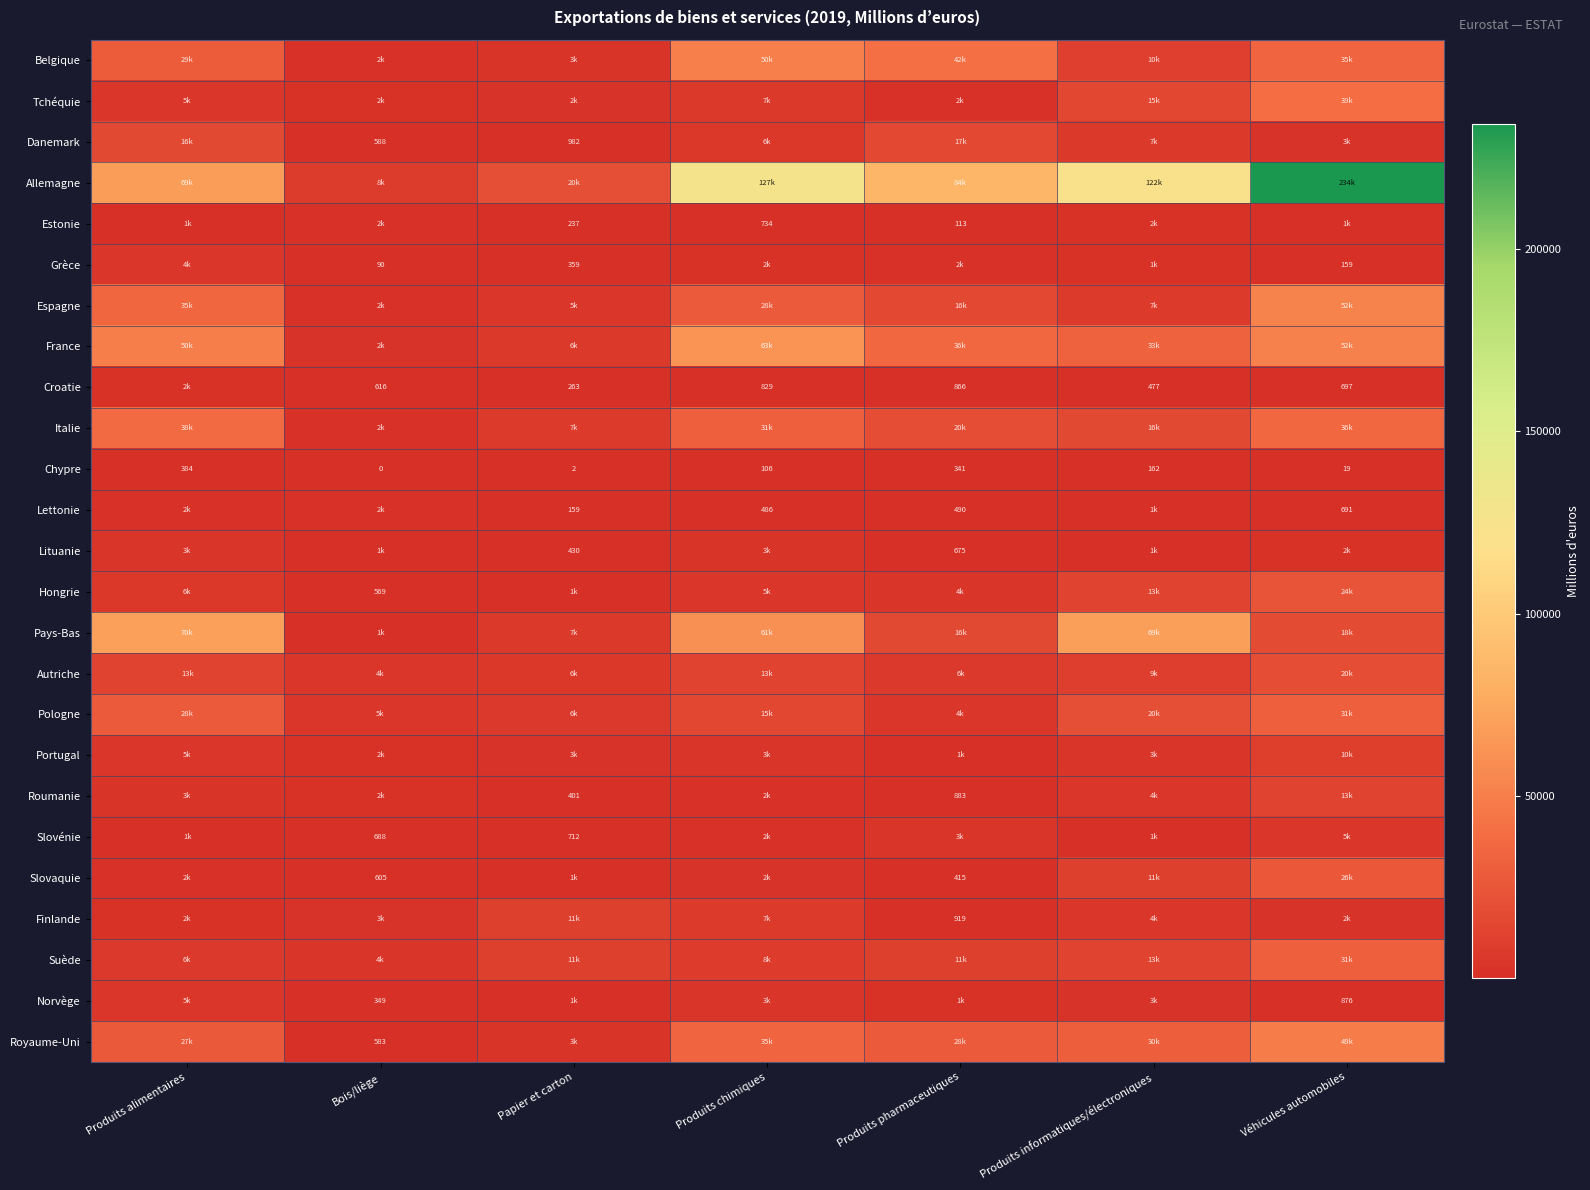

True or false: Danemark has a value of 4064.6 at Véhicules automobiles.

False